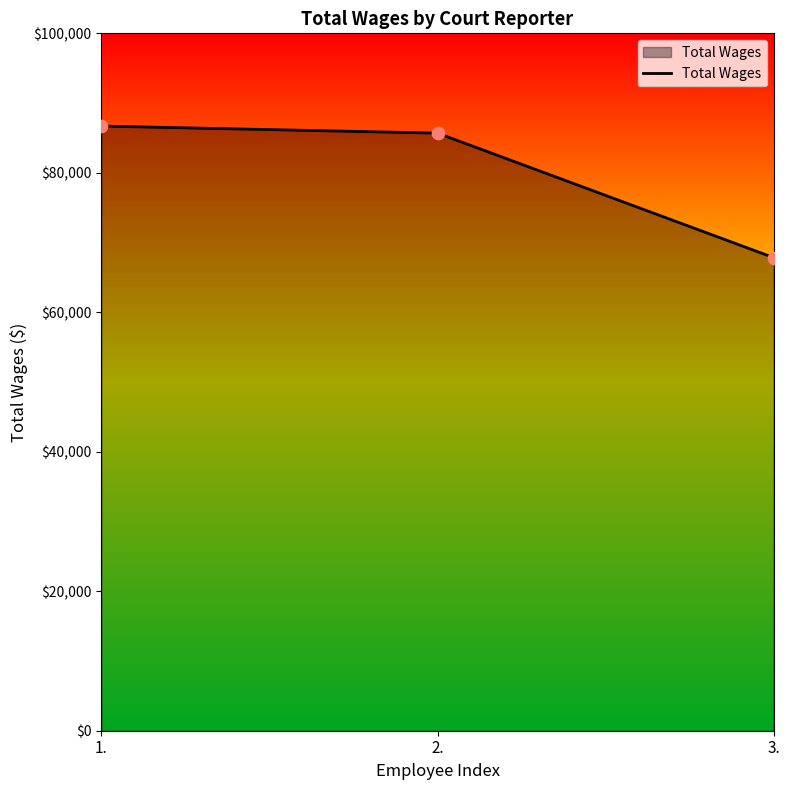

What is the change in value from 1. to 3.?

-18863